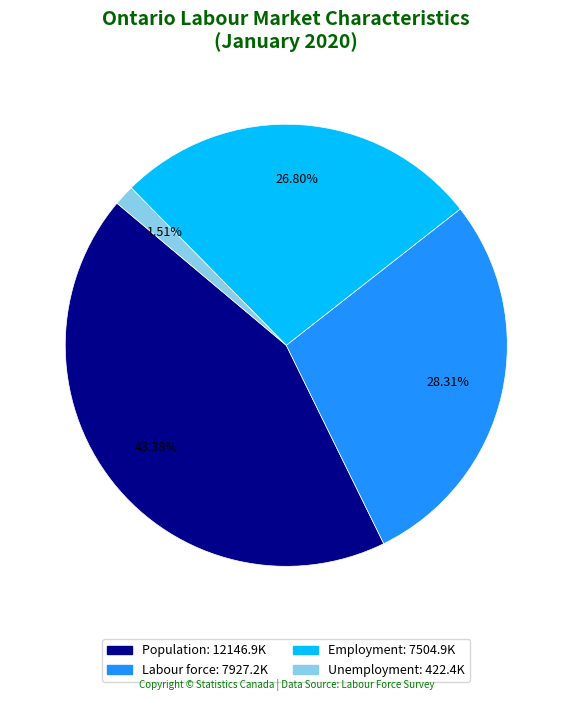

What is the smallest slice in the pie chart?

Unemployment